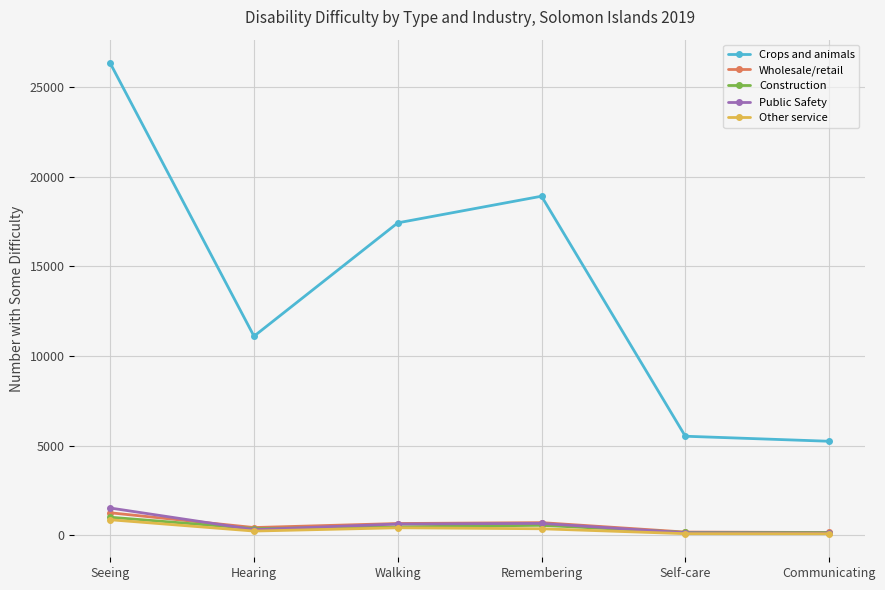

How many data points in Other service are less than 364?

3